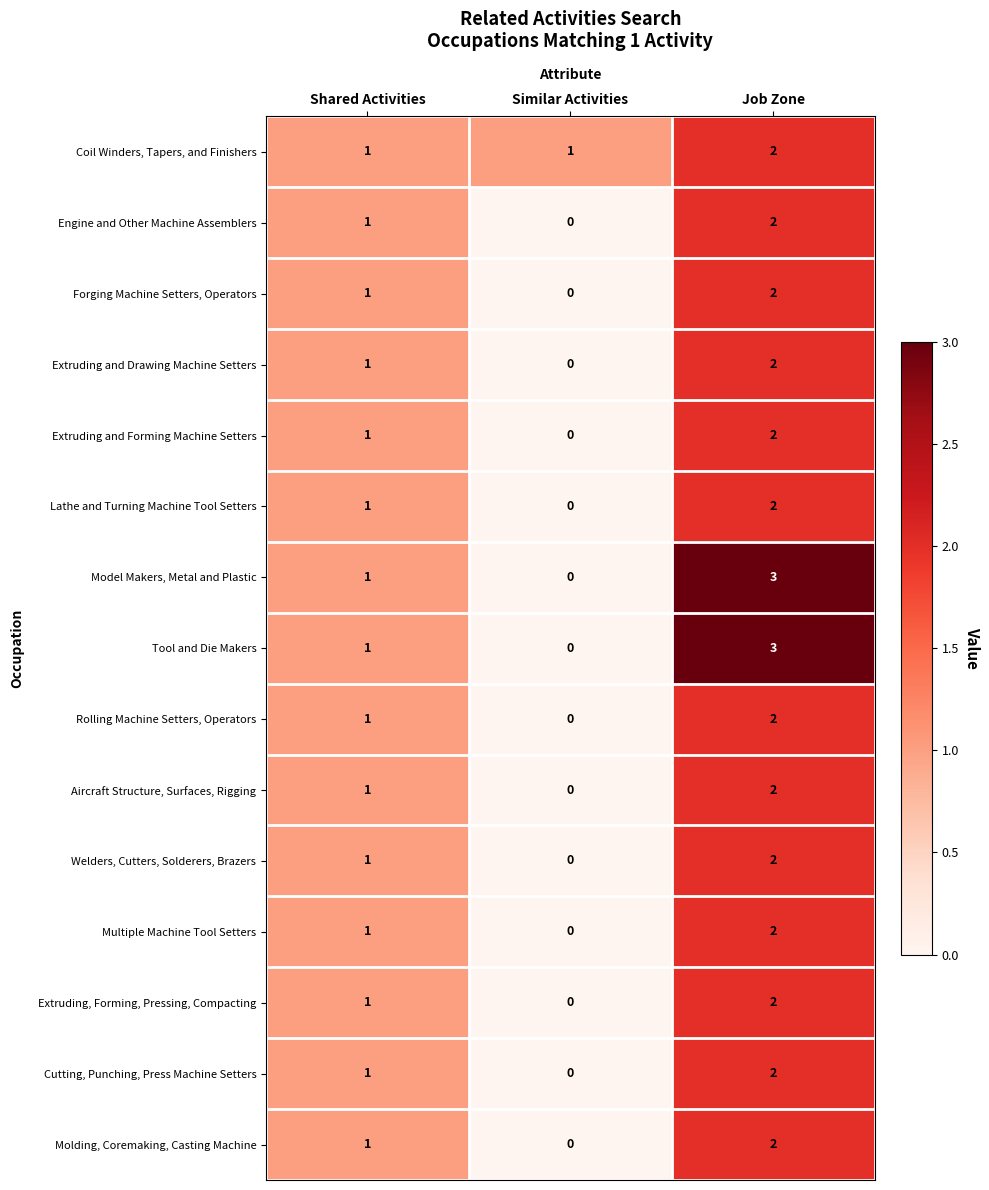

Which label corresponds to the largest value in the chart?

Job Zone